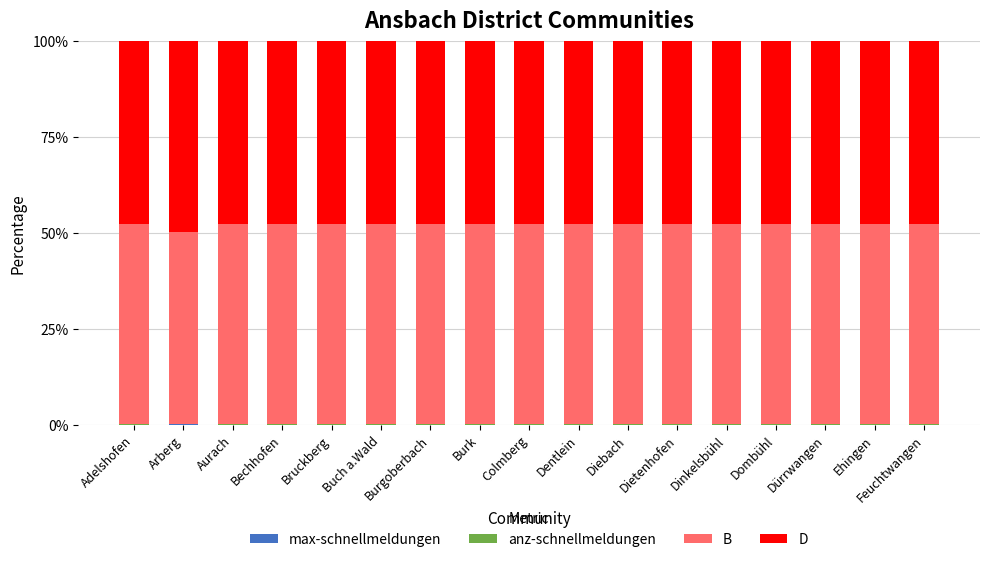

Are the bars grouped side by side (vs. stacked)?

No